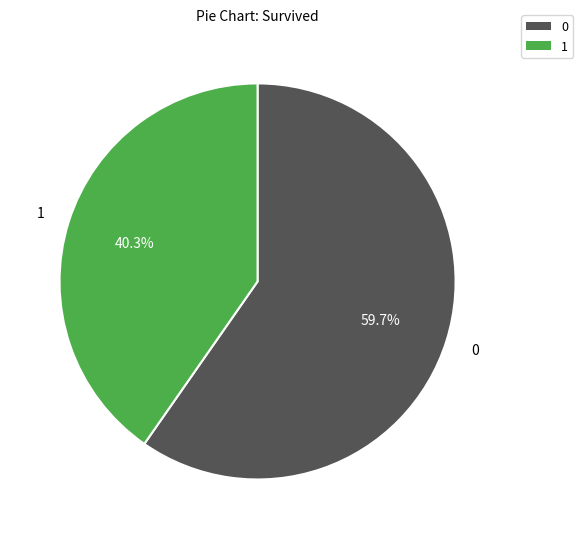

Does any single category account for the majority?

Yes